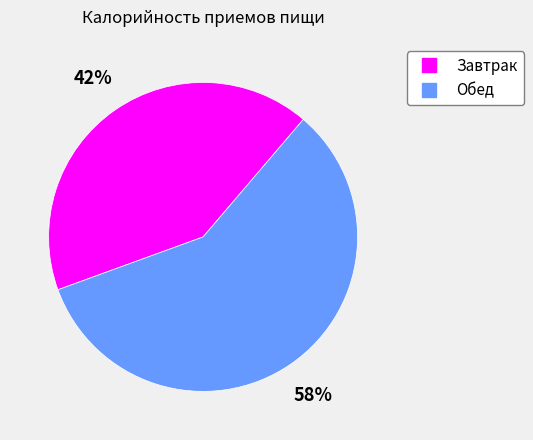

Which has a higher value, Обед or Завтрак?

Обед